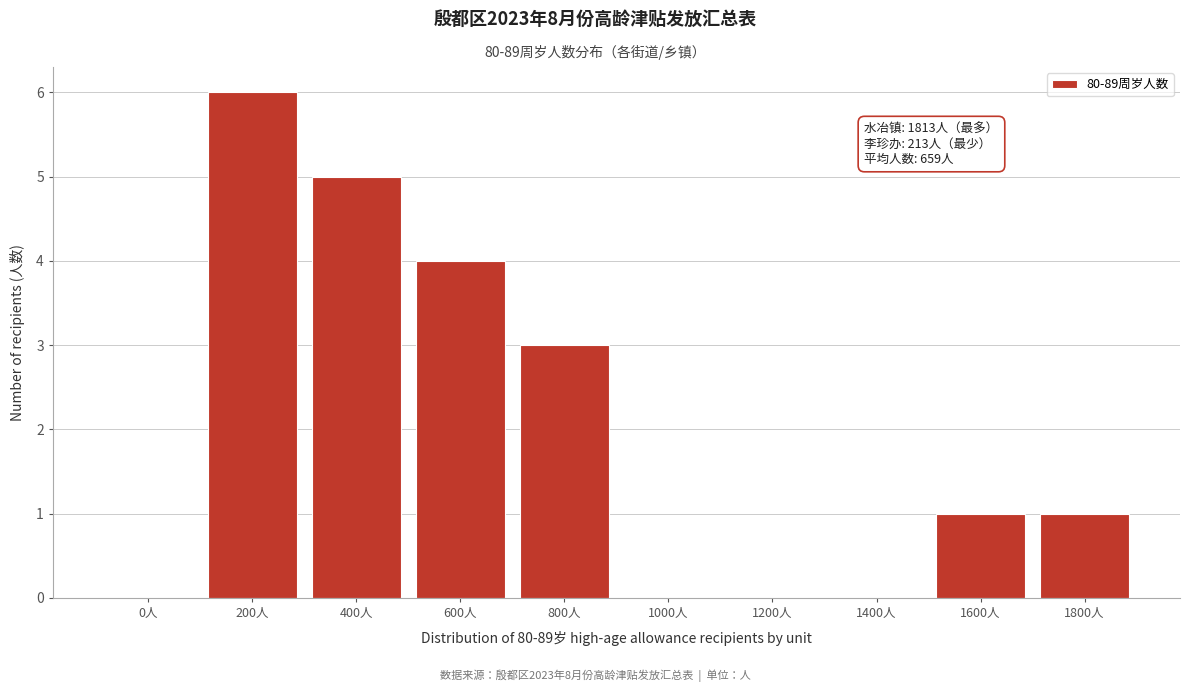

Reading left to right, extract all data points from this chart.

0人=0	200人=6	400人=5	600人=4	800人=3	1000人=0	1200人=0	1400人=0	1600人=1	1800人=1